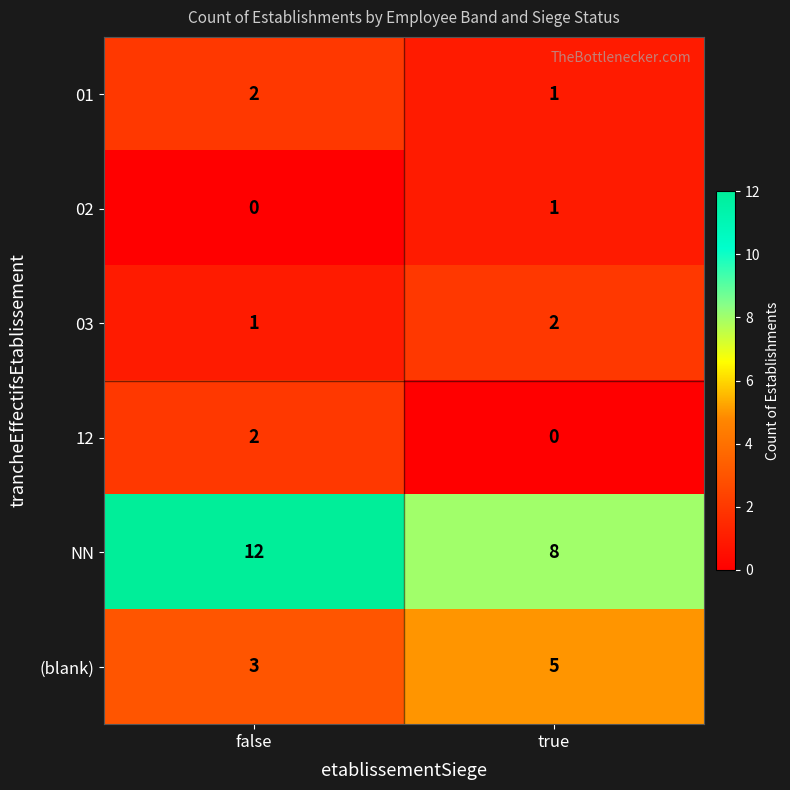

List the labels in order of (blank) value, smallest first.

false, true